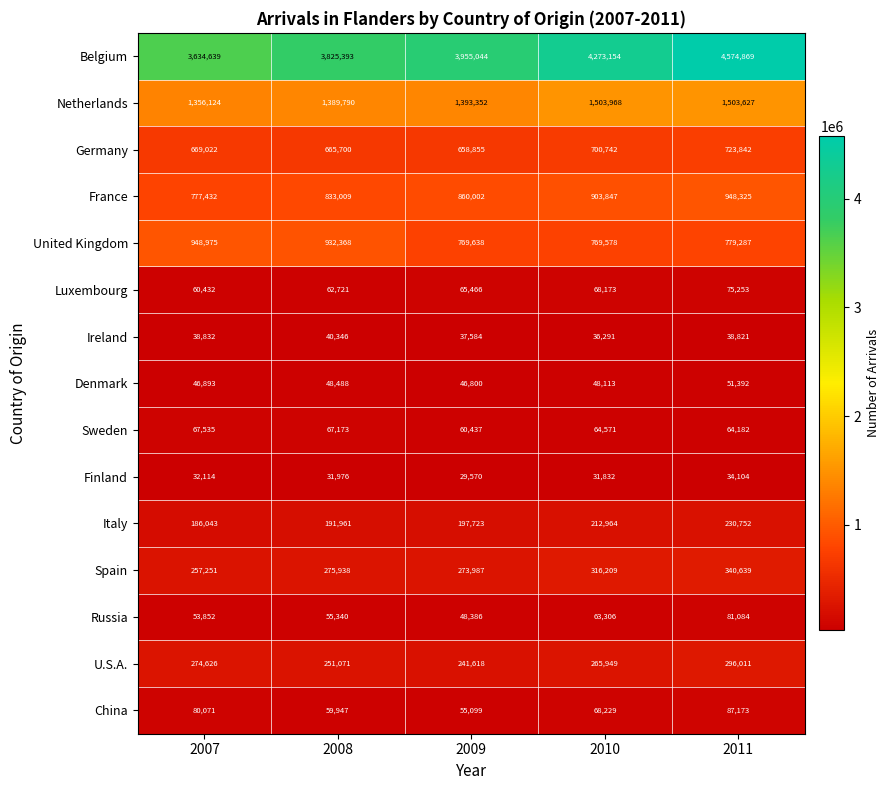

Which series has the largest range (max minus min)?

Belgium